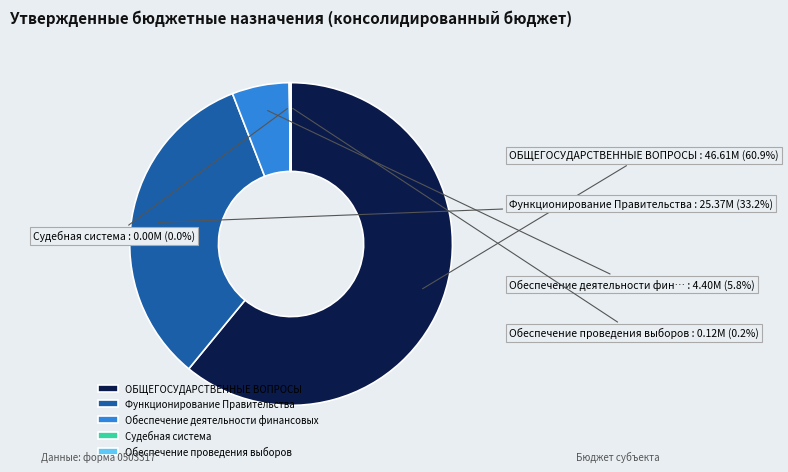

Which has a higher value, ОБЩЕГОСУДАРСТВЕННЫЕ ВОПРОСЫ or Обеспечение деятельности финансовых?

ОБЩЕГОСУДАРСТВЕННЫЕ ВОПРОСЫ